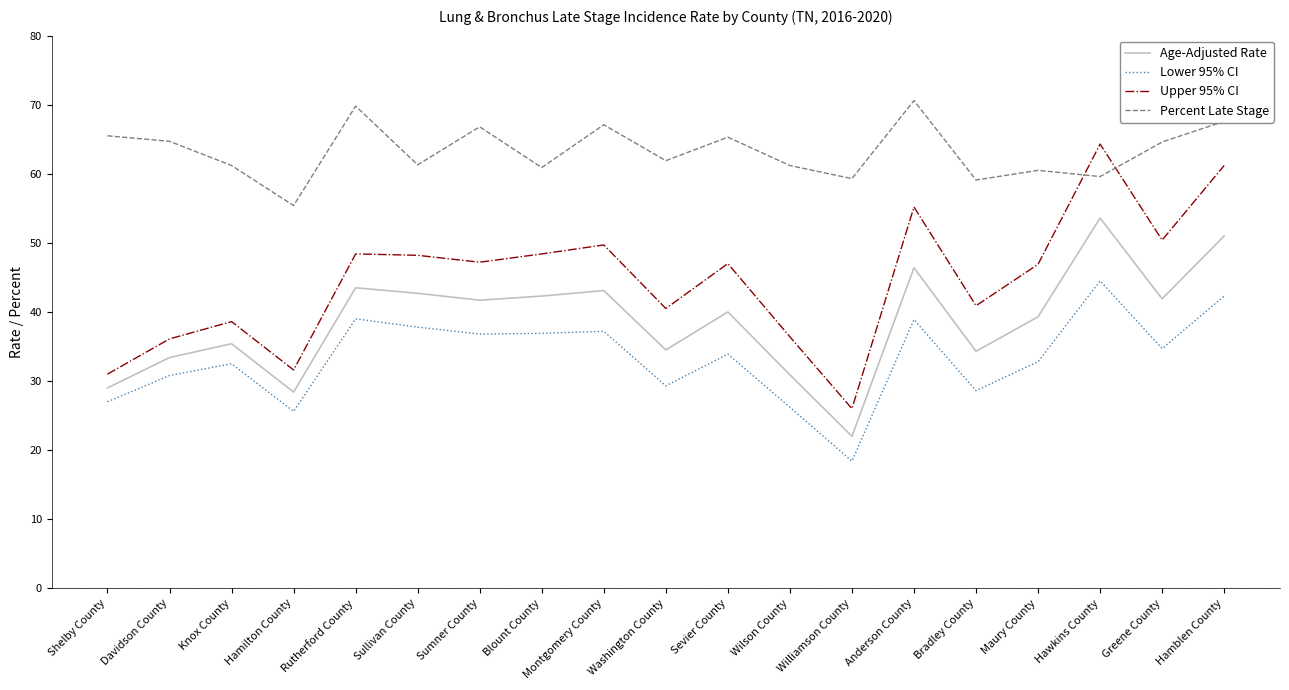

In Lower 95% CI, how many points are higher than both neighbors (excluding endpoints)?

6